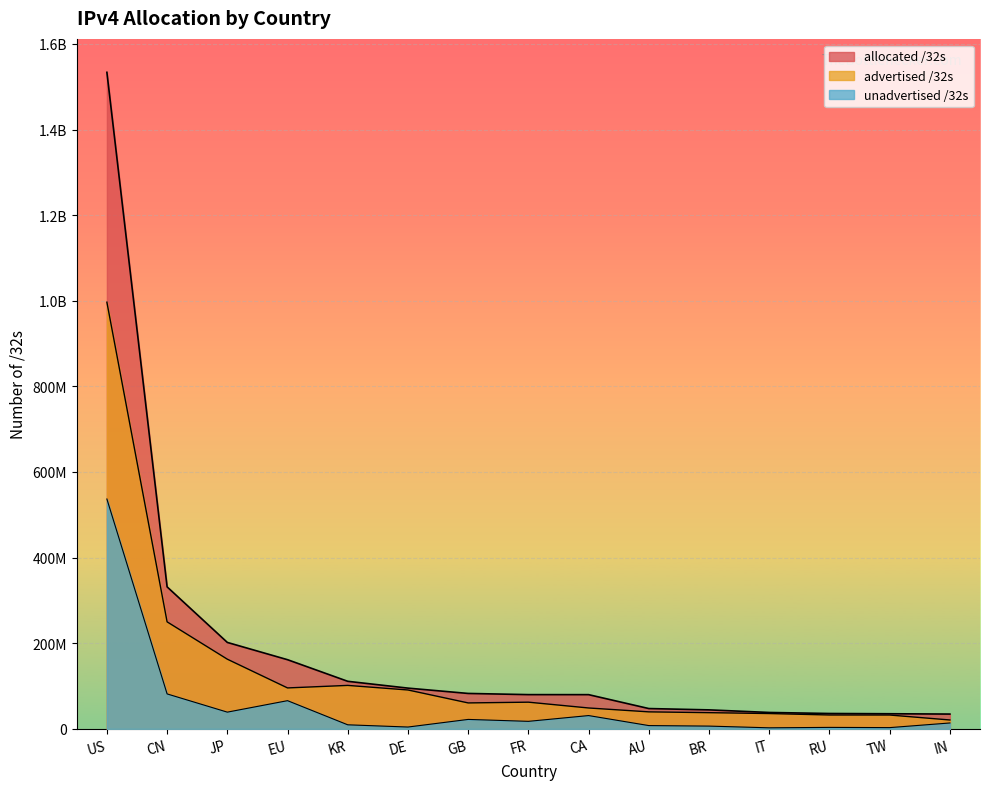

Where does the unadvertised /32s series first go above 13825536?

US